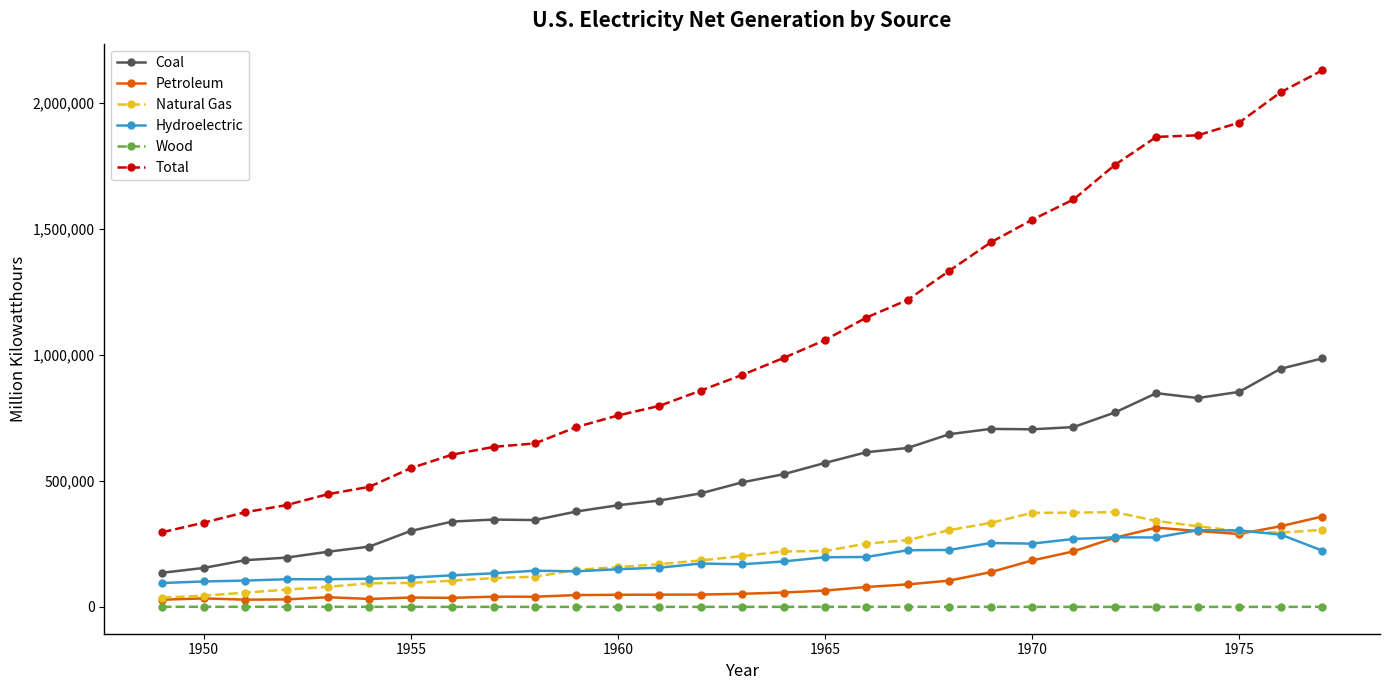

At how many categories does at least one series exceed 1805339?

5